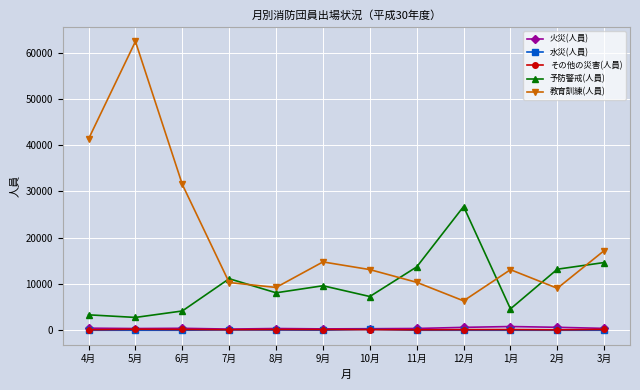

Does the chart display data point markers on the line(s)?

Yes